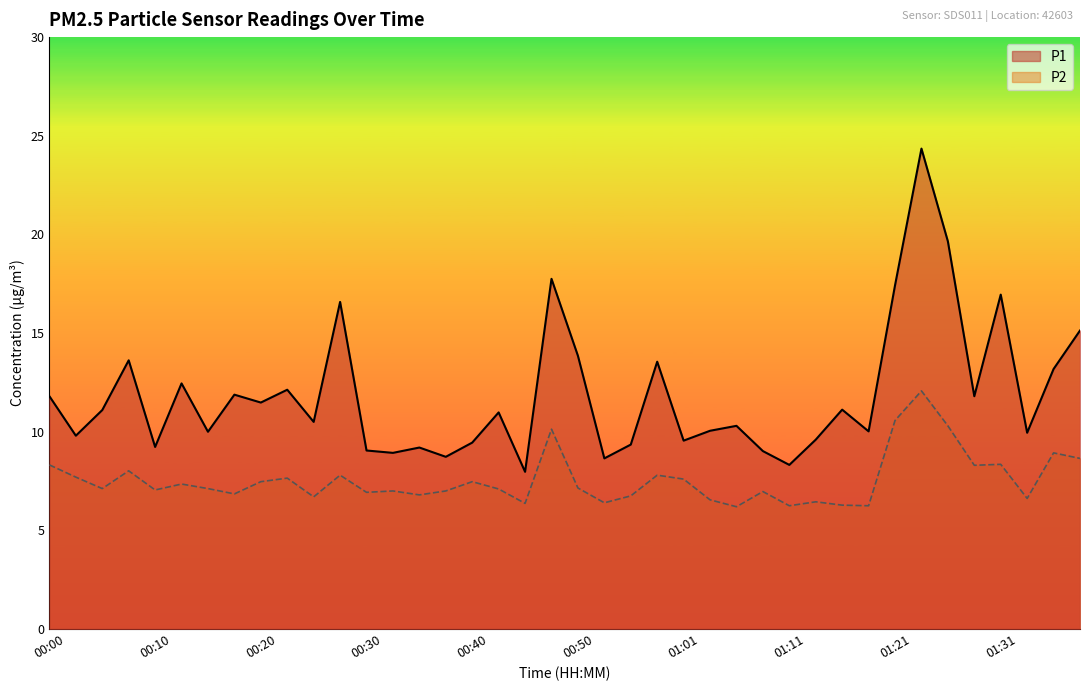

True or false: P2 has a value of 12.6 at 00:42.

False